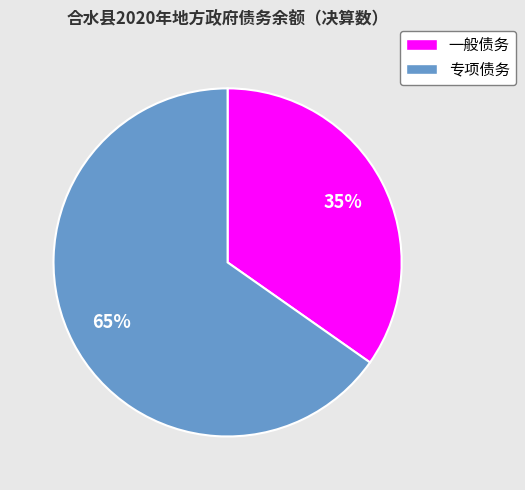

Which has a higher value, 一般债务 or 专项债务?

专项债务